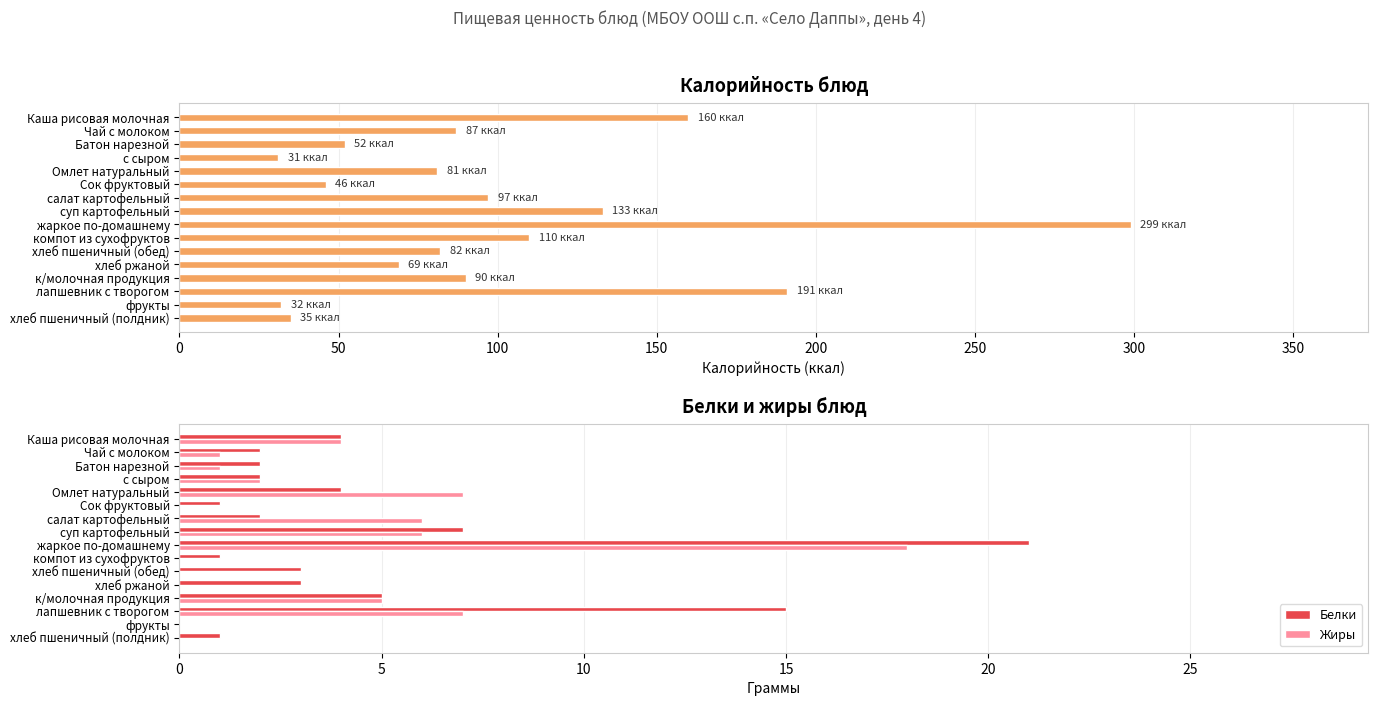

What is the sum of all Калорийность values?

1595